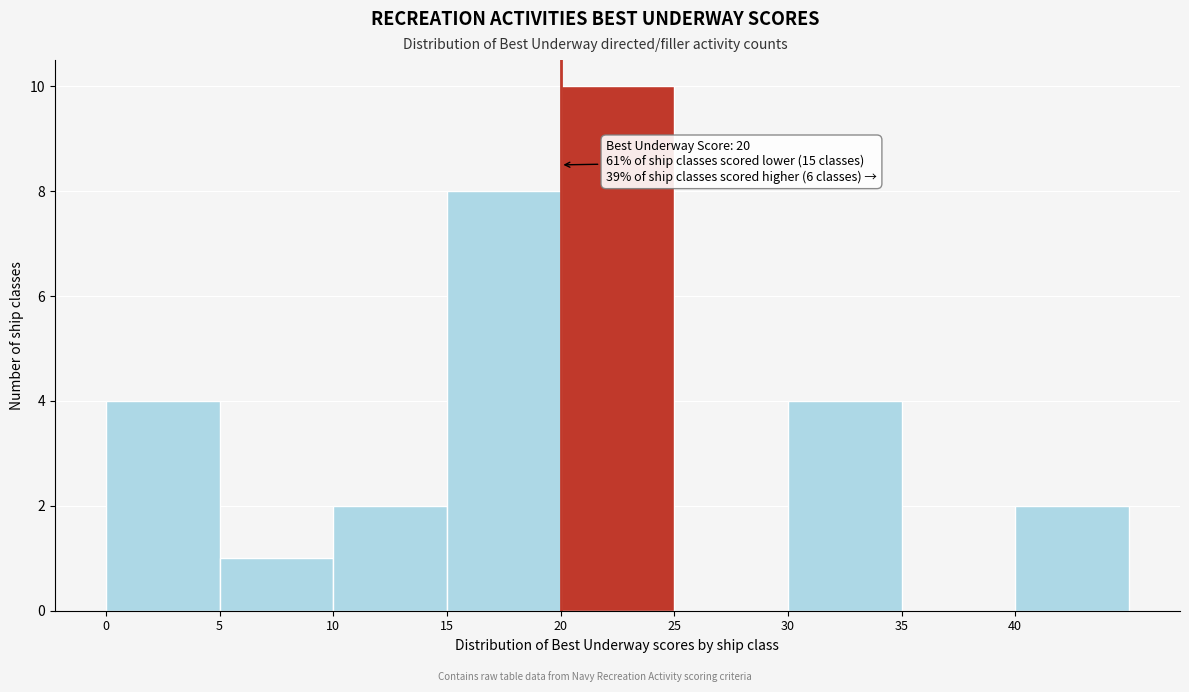

Which range on the x-axis has the tallest bar?

20 to 25